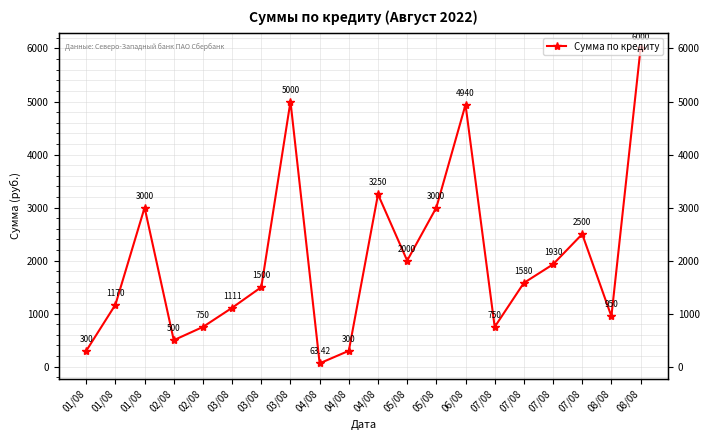

The value at 01/08 is 4737.2. True or false?

False